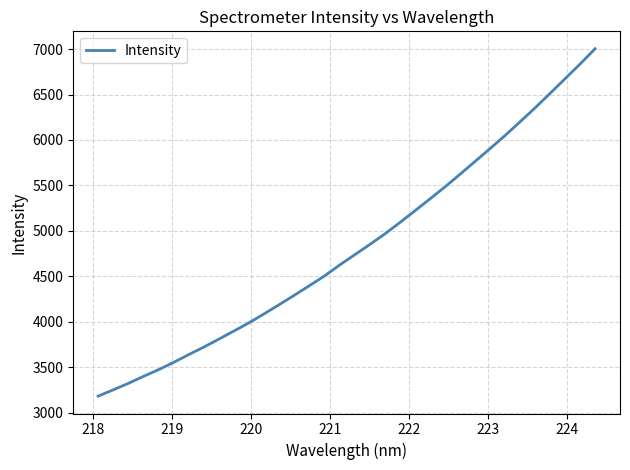

What is the difference between the maximum and minimum values?

3823.0